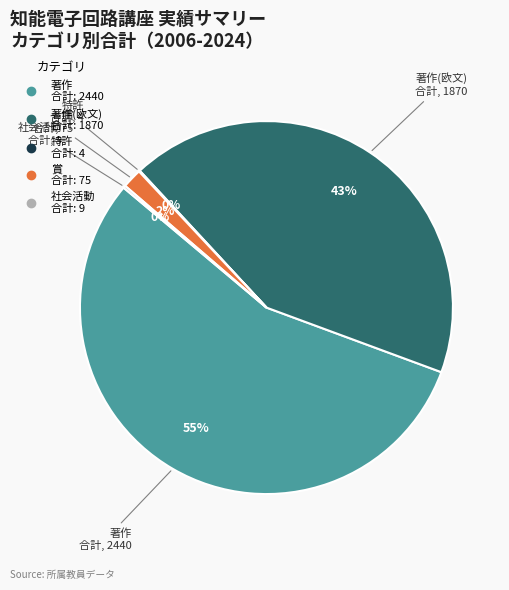

To the nearest percent, what is the difference between the largest and smallest slice percentages?

55%